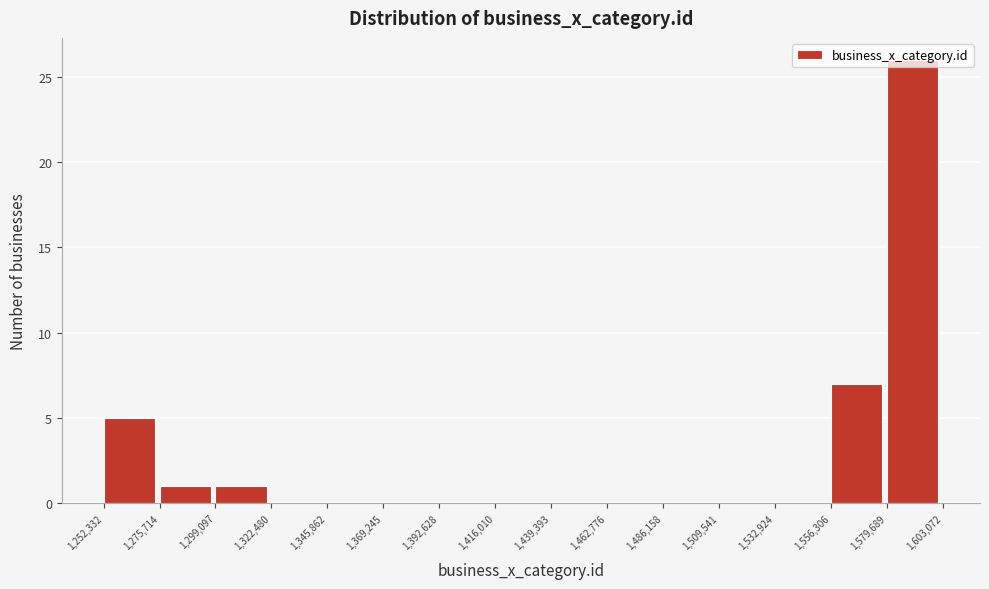

Reading left to right, transcribe this chart: for each bar, give the range it covers on the x-axis and its height. The values are not printed on the chart, so give them approximately, as read against the axis.

1,252,332 to 1,275,714: 5
1,275,714 to 1,299,097: 1
1,299,097 to 1,322,480: 1
1,322,480 to 1,345,862: 0
1,345,862 to 1,369,245: 0
1,369,245 to 1,392,628: 0
1,392,628 to 1,416,010: 0
1,416,010 to 1,439,393: 0
1,439,393 to 1,462,776: 0
1,462,776 to 1,486,158: 0
1,486,158 to 1,509,541: 0
1,509,541 to 1,532,924: 0
1,532,924 to 1,556,306: 0
1,556,306 to 1,579,689: 7
1,579,689 to 1,603,072: 26